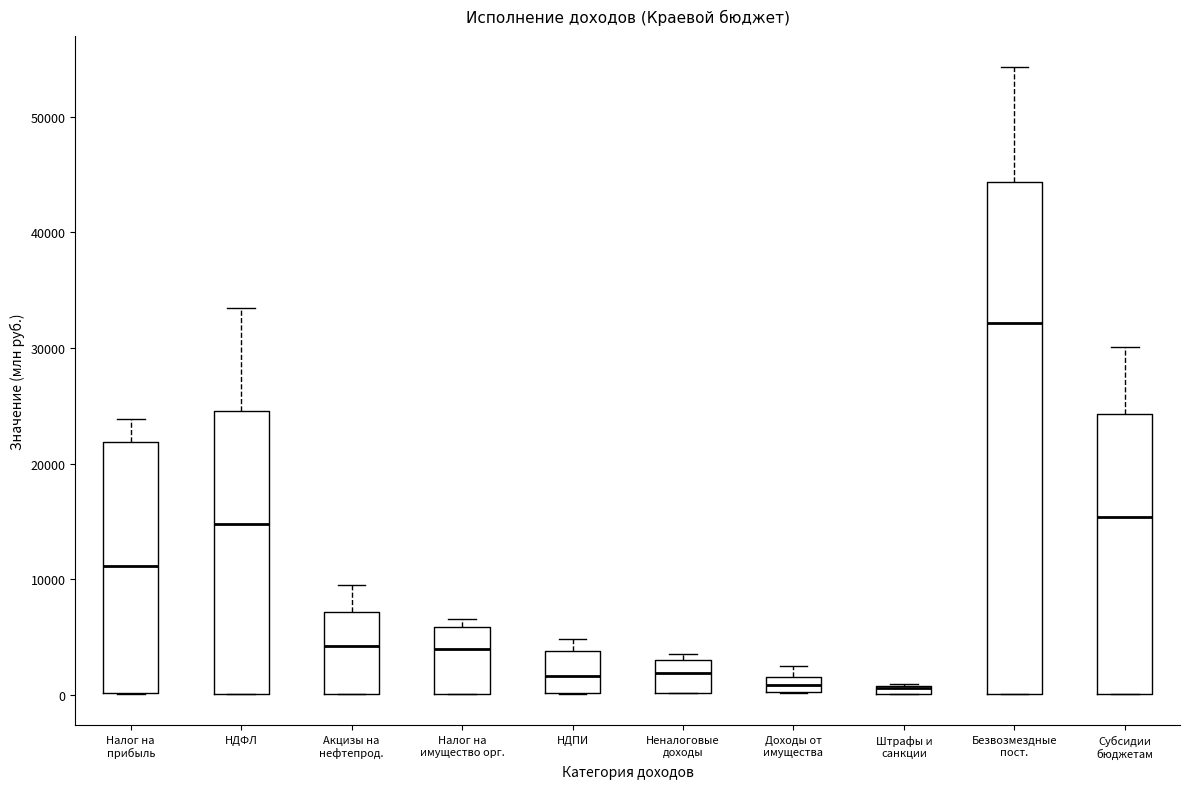

Which box is the tallest, from its lower edge to its upper edge?

Безвозмездные пост.